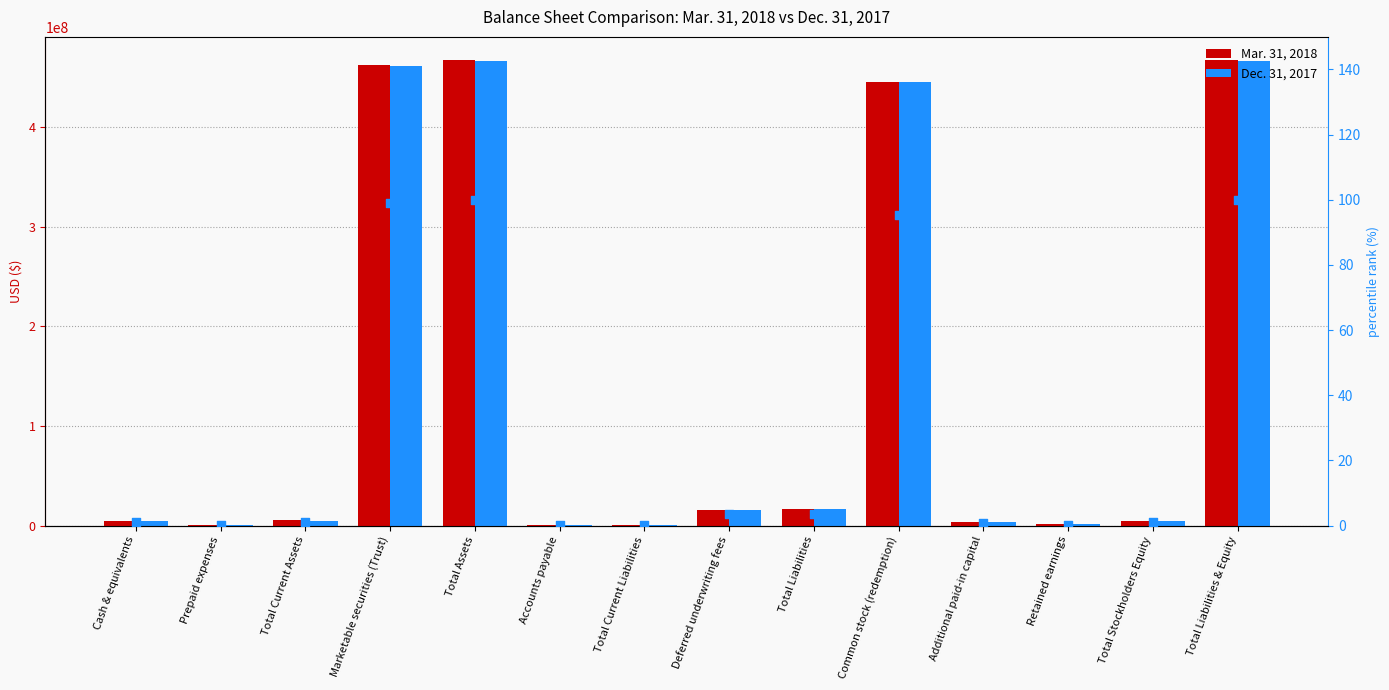

At which category is the sum across all series the highest?

Total Assets